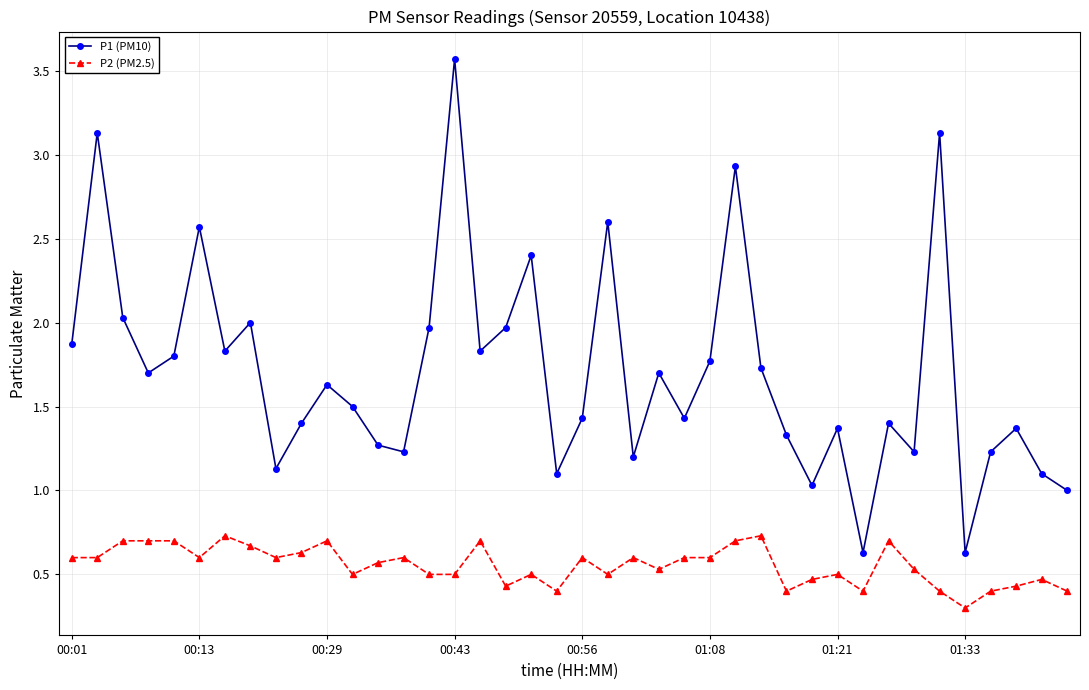

Which series has the largest total across all categories?

P1 (PM10)